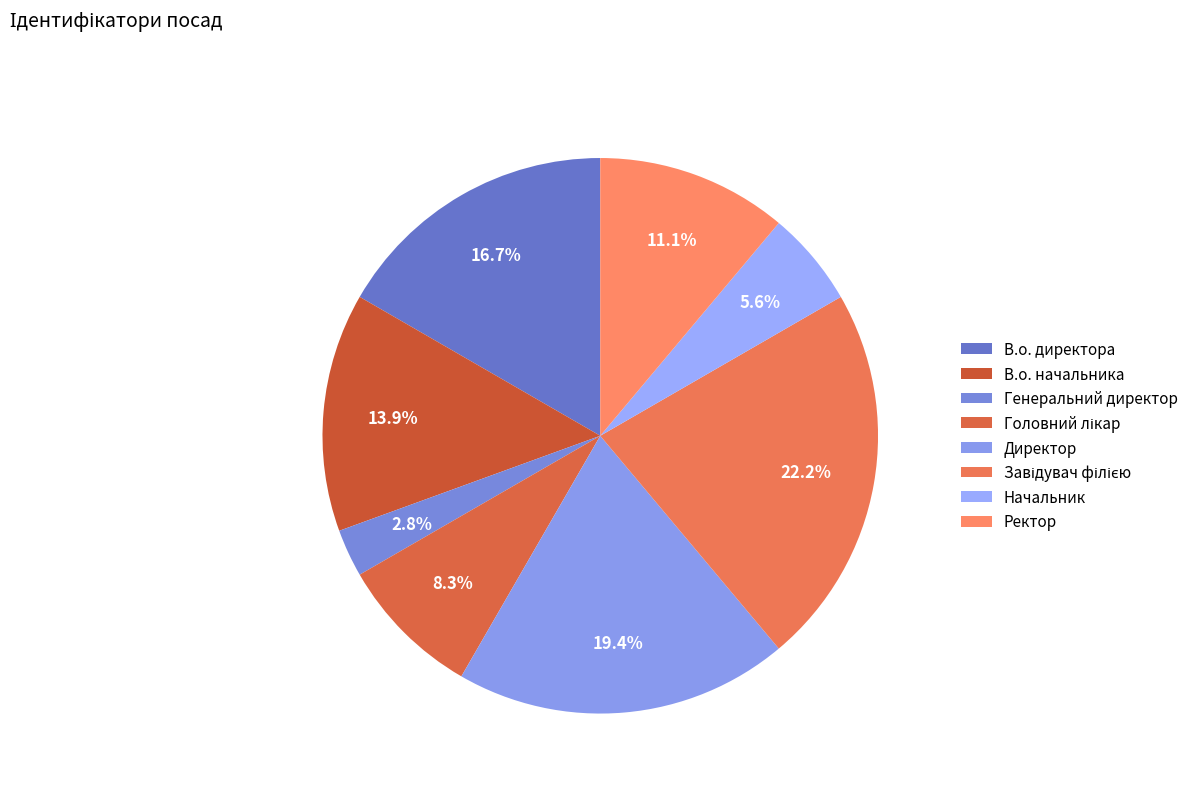

To the nearest percent, what is the difference between the largest and smallest slice percentages?

19%